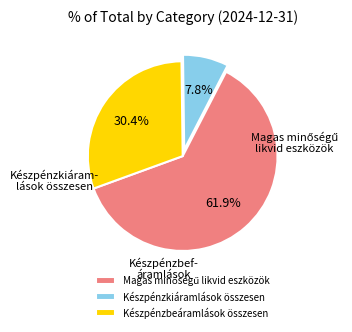

What percentage is the Készpénzbeáramlások összesen slice, to the nearest percent?

30%